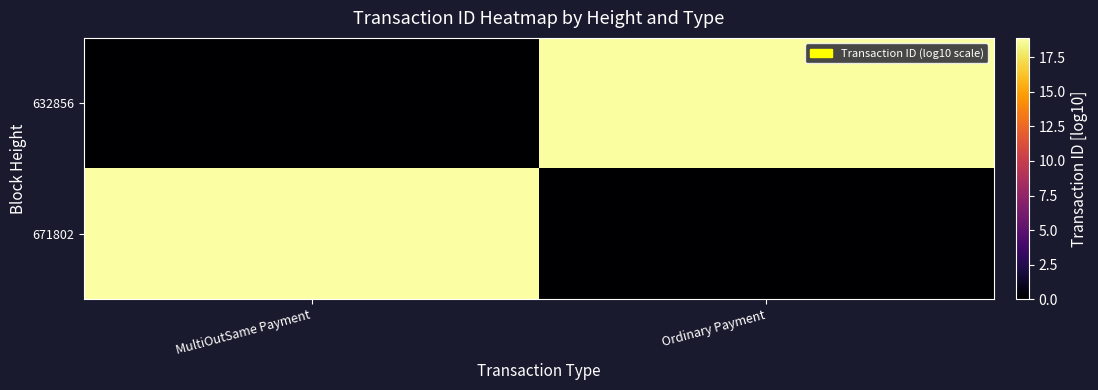

At how many categories does at least one series exceed 1?

2